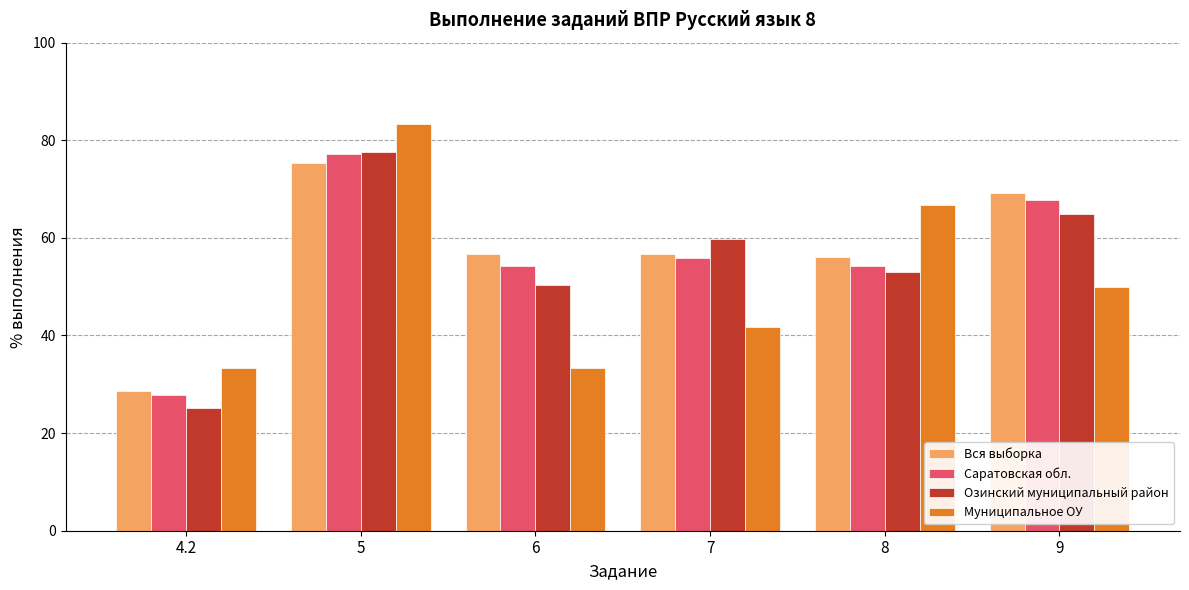

List the series in order of their overall mean, lowest first.

Муниципальное ОУ, Озинский муниципальный район, Саратовская обл., Вся выборка